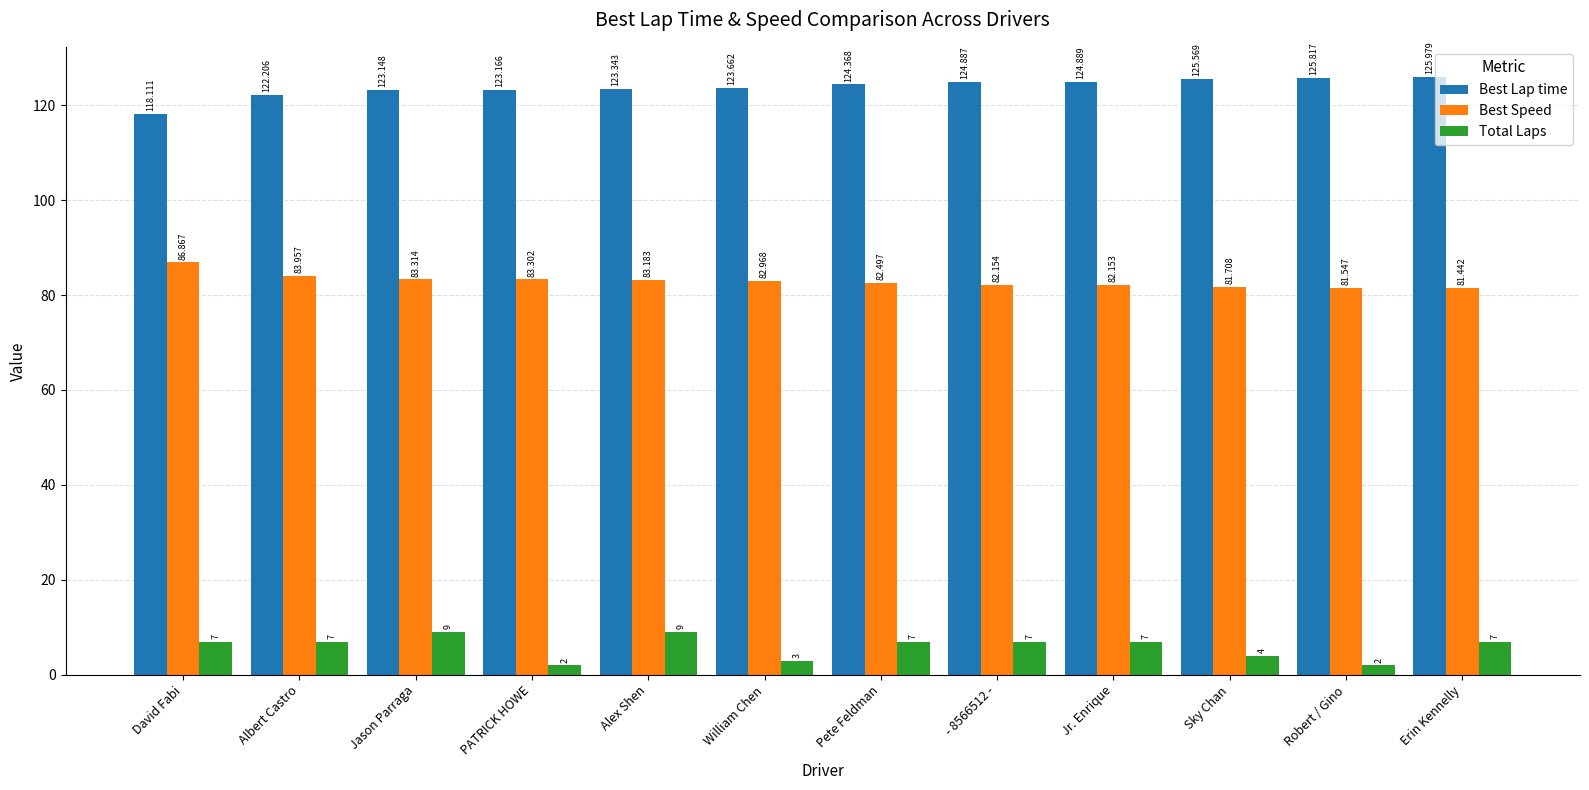

Are the bars horizontal?

No